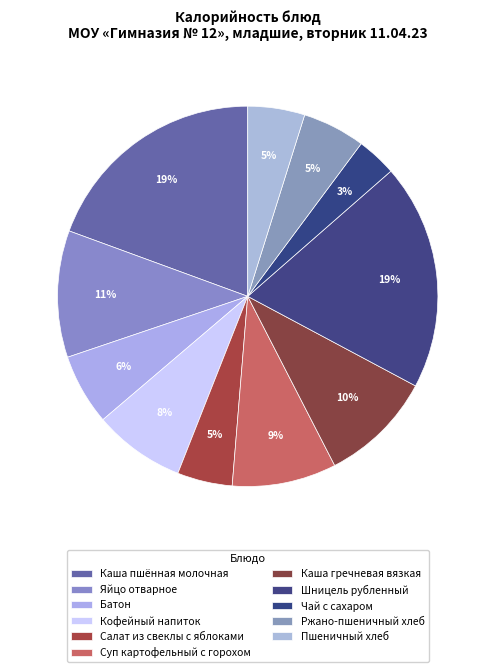

What percentage is NOT represented by Чай с сахаром?

96.6%